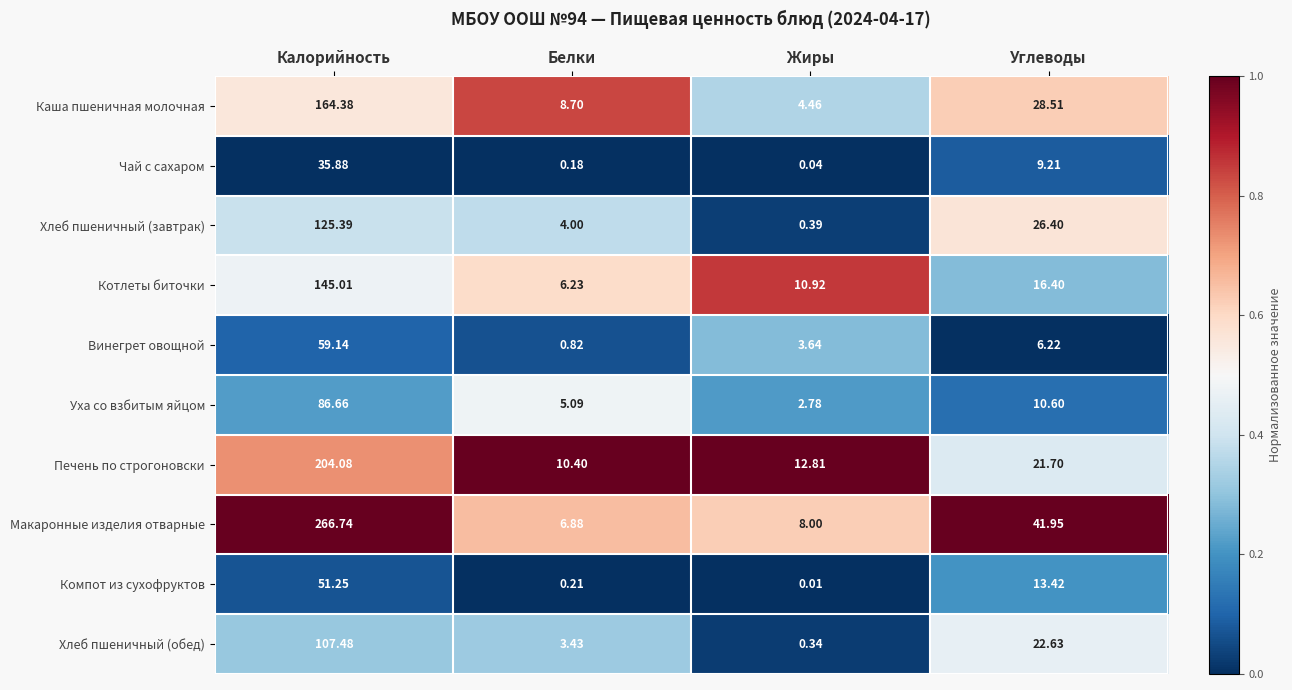

At how many categories does at least one series exceed 0?

4